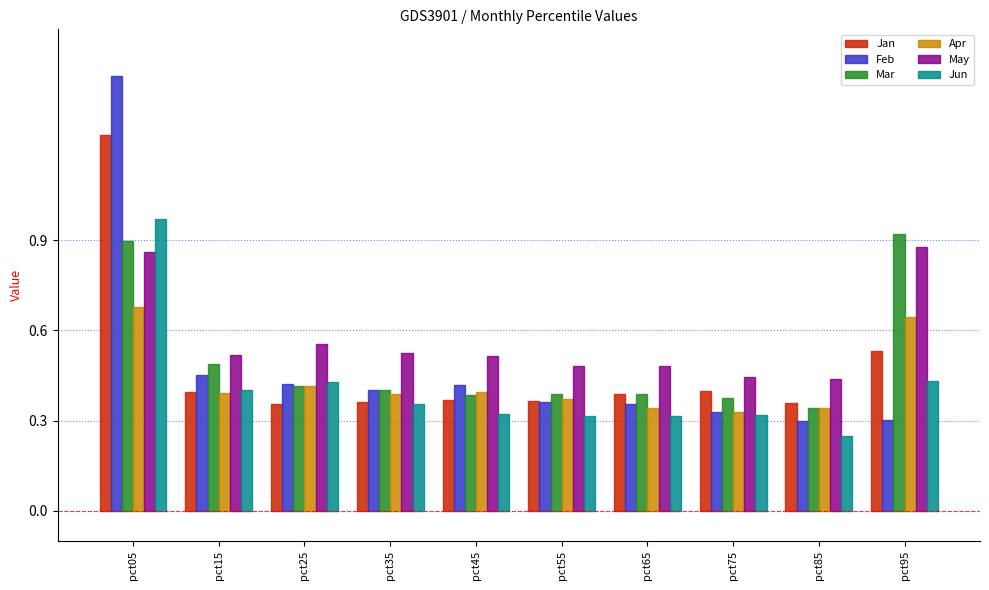

At which category does the chart reach its peak across all series?

pct05